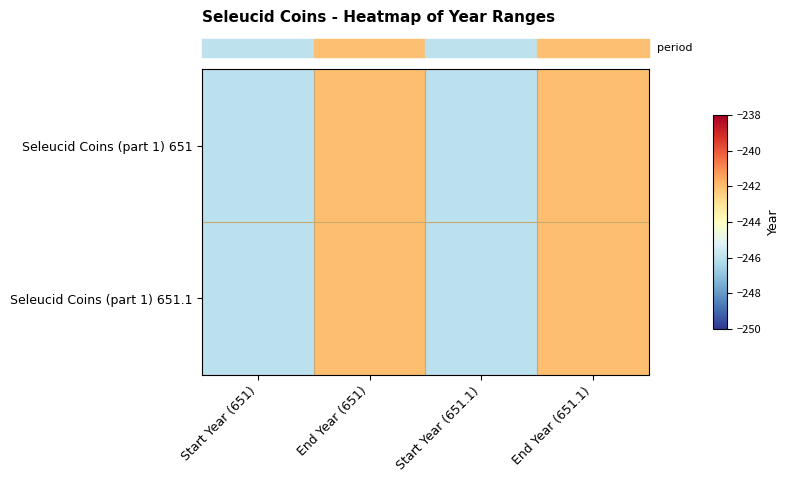

Between Start Year (651) and End Year (651.1), which is larger?

End Year (651.1)